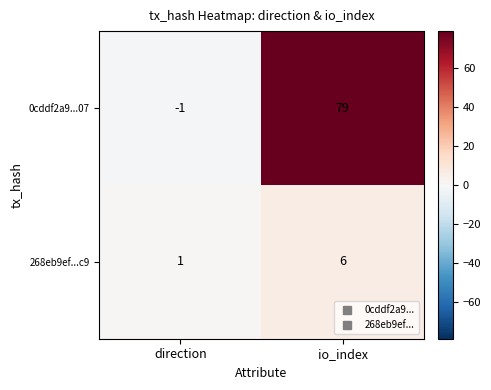

Reading left to right, transcribe all the data shown in this chart.

0cddf2a9...07: -1	79
268eb9ef...c9: 1	6